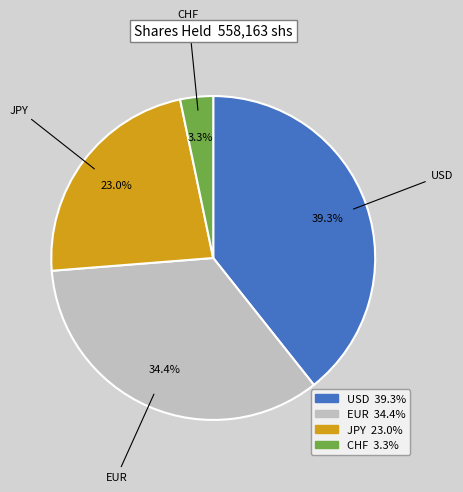

Rank the categories by value from highest to lowest.

USD, EUR, JPY, CHF